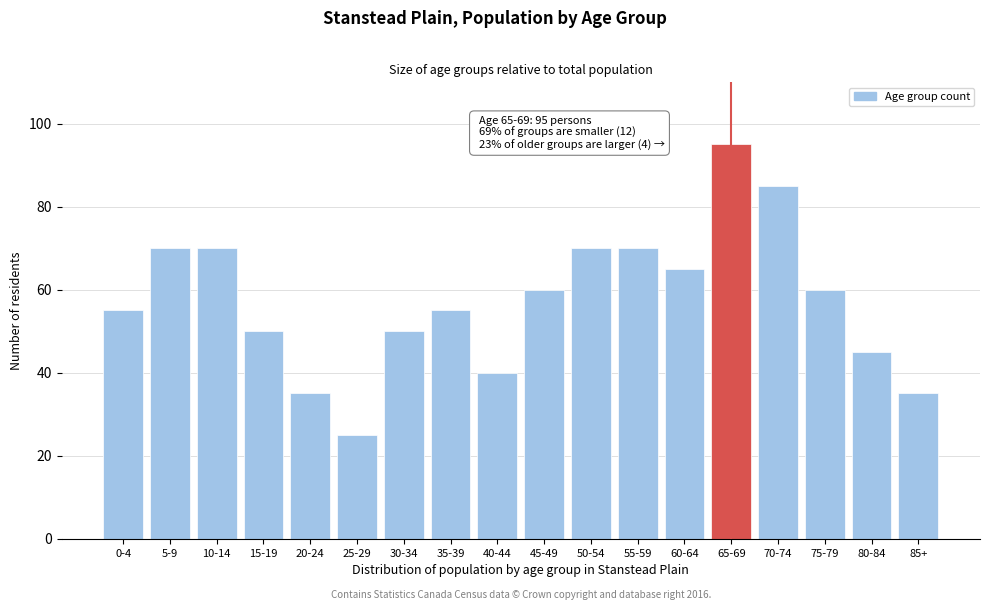

Reading right to left, transcribe all the data shown in this chart.

85+=35	80-84=45	75-79=60	70-74=85	65-69=95	60-64=65	55-59=70	50-54=70	45-49=60	40-44=40	35-39=55	30-34=50	25-29=25	20-24=35	15-19=50	10-14=70	5-9=70	0-4=55